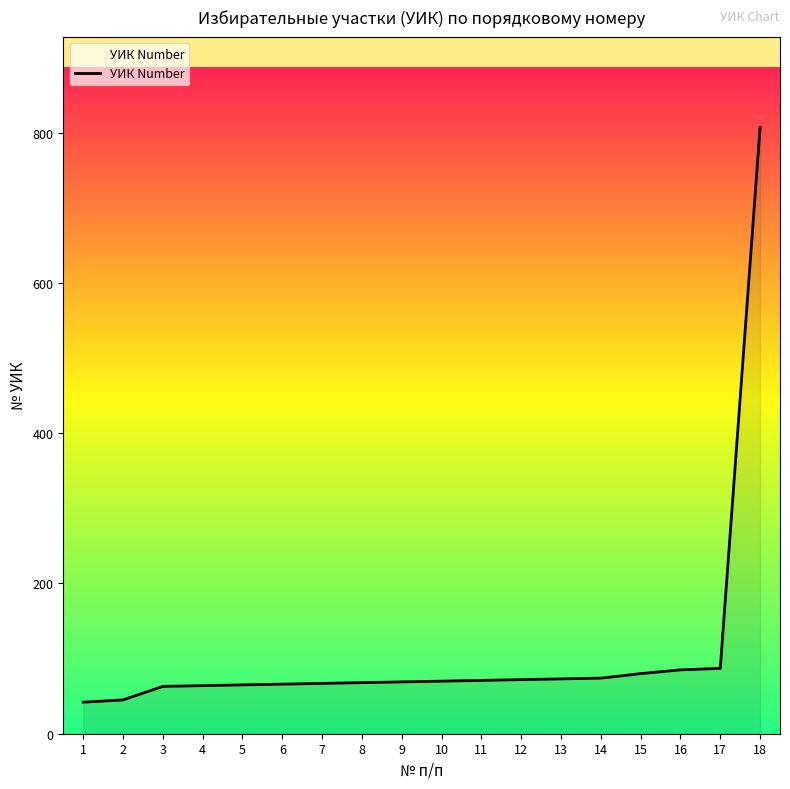

The value at 1 is 42. True or false?

True